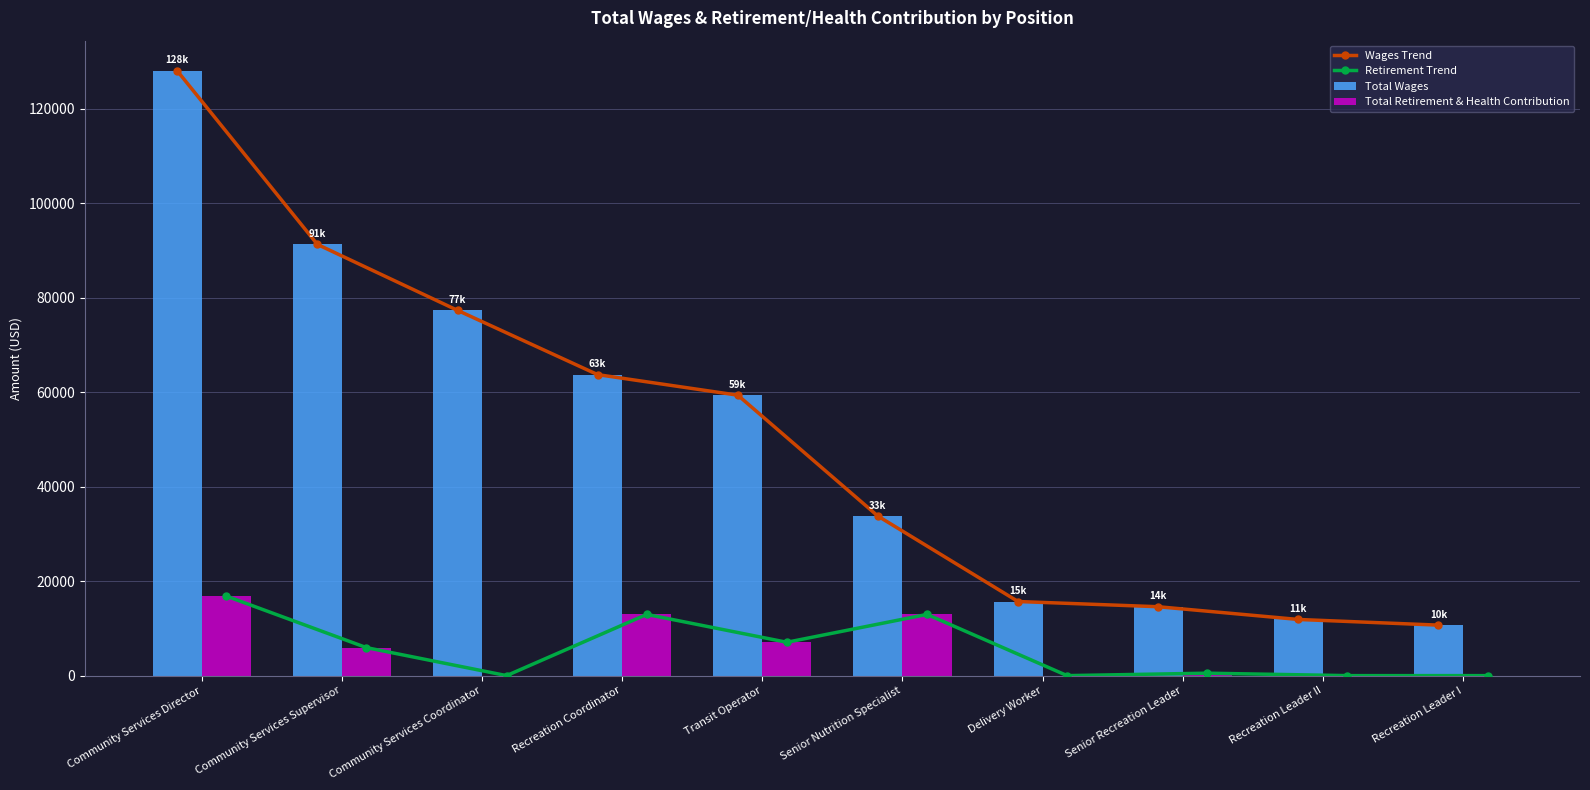

How many groups of bars are there?

10